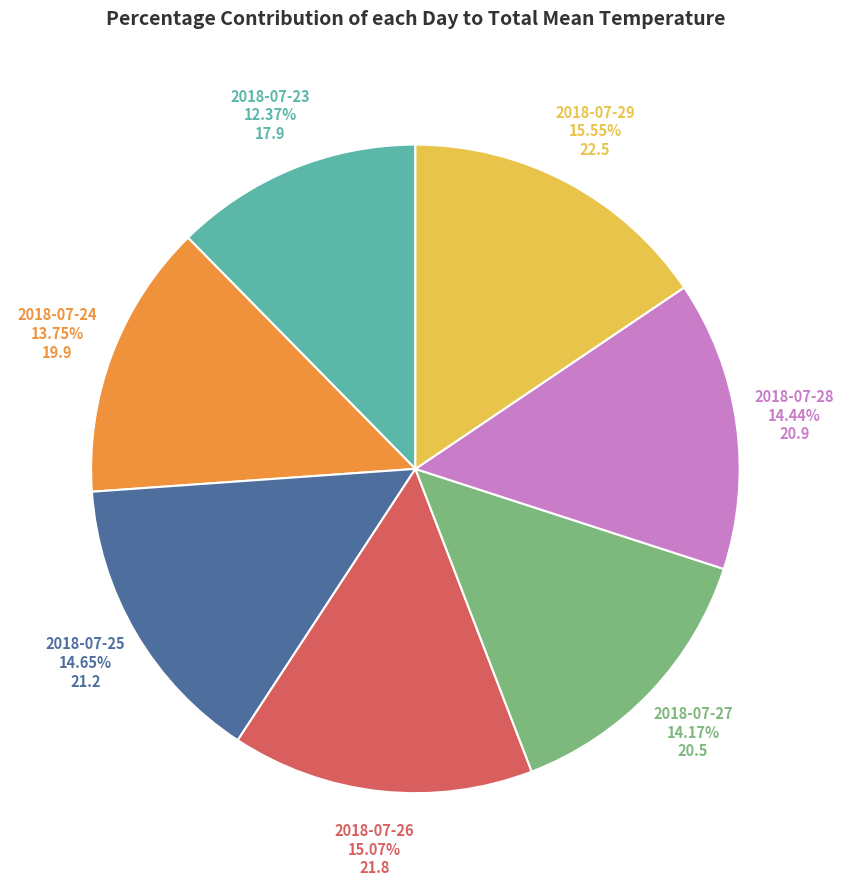

Is there any slice that represents more than half of the pie?

No